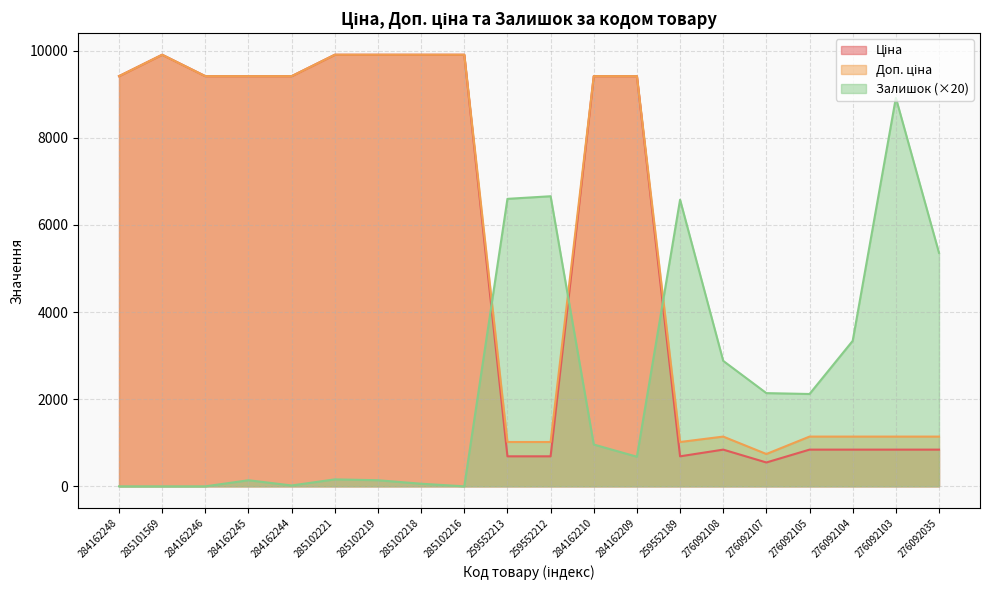

Reading left to right, what are all the values shown in this chart?

Ціна: 9416.9	9908.5	9416.9	9416.9	9416.9	9908.5	9908.5	9908.5	9908.5	689.1	689.1	9416.9	9416.9	689.1	842.8	547.8	842.8	842.8	842.8	842.8
Доп. ціна: 9416.9	9908.5	9416.9	9416.9	9416.9	9908.5	9908.5	9908.5	9908.5	1017.8	1017.8	9416.9	9416.9	1017.8	1142.1	742.0	1142.1	1142.1	1142.1	1142.1
Залишок: 0.0	0.0	0.0	140.0	20.0	160.0	140.0	60.0	0.0	6600.0	6660.0	960.0	680.0	6580.0	2880.0	2140.0	2120.0	3340.0	8920.0	5360.0